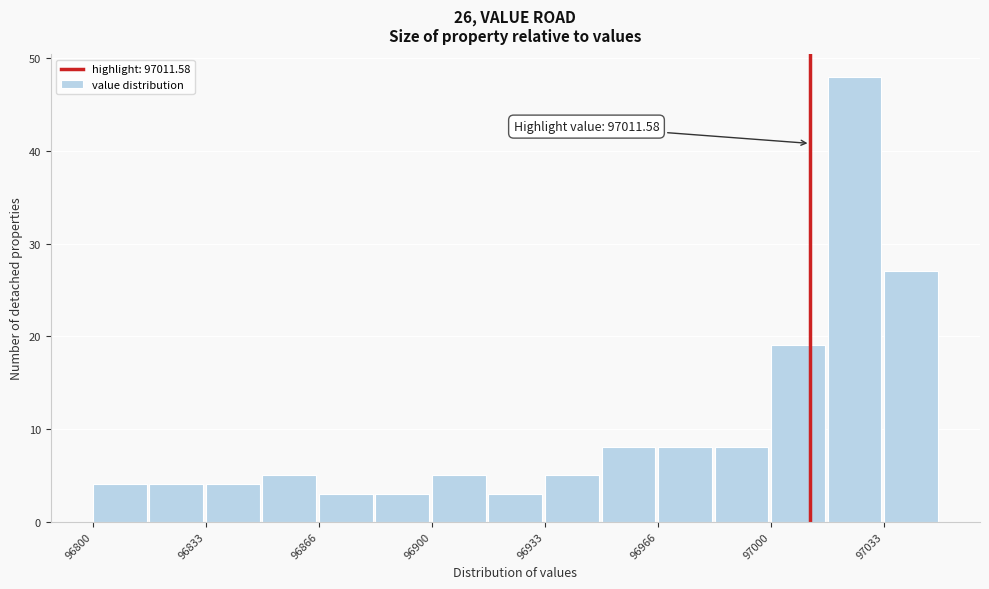

Around what value on the x-axis is the tallest bar? Give the approximate position of its centre, as read against the axis.

97025